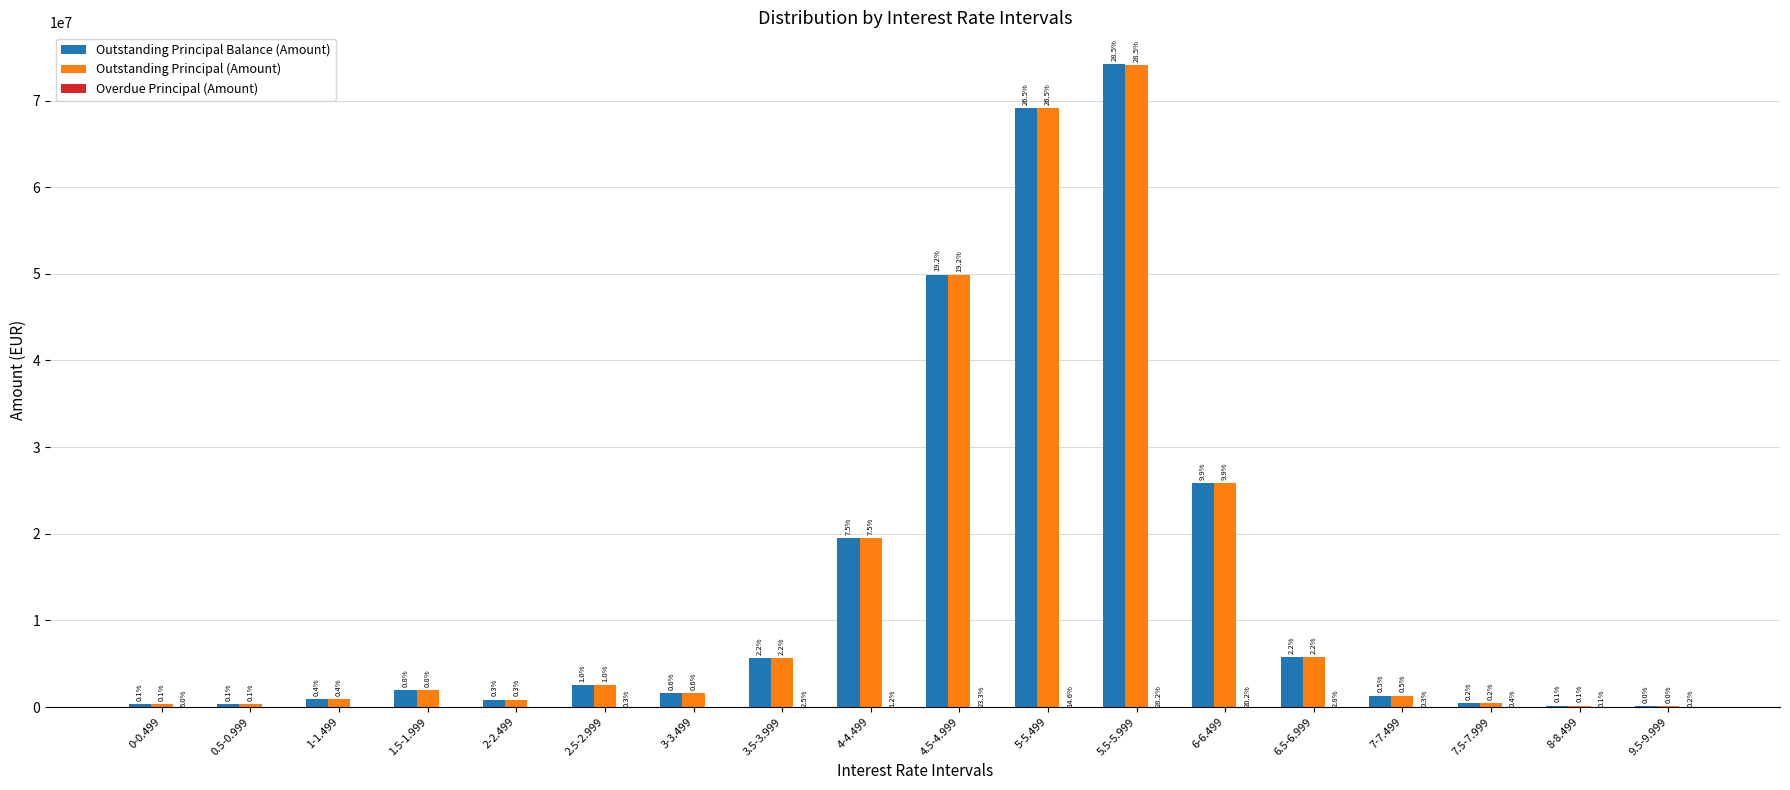

The Overdue Principal (Amount) series shows 0.0 at 1-1.499. True or false?

True